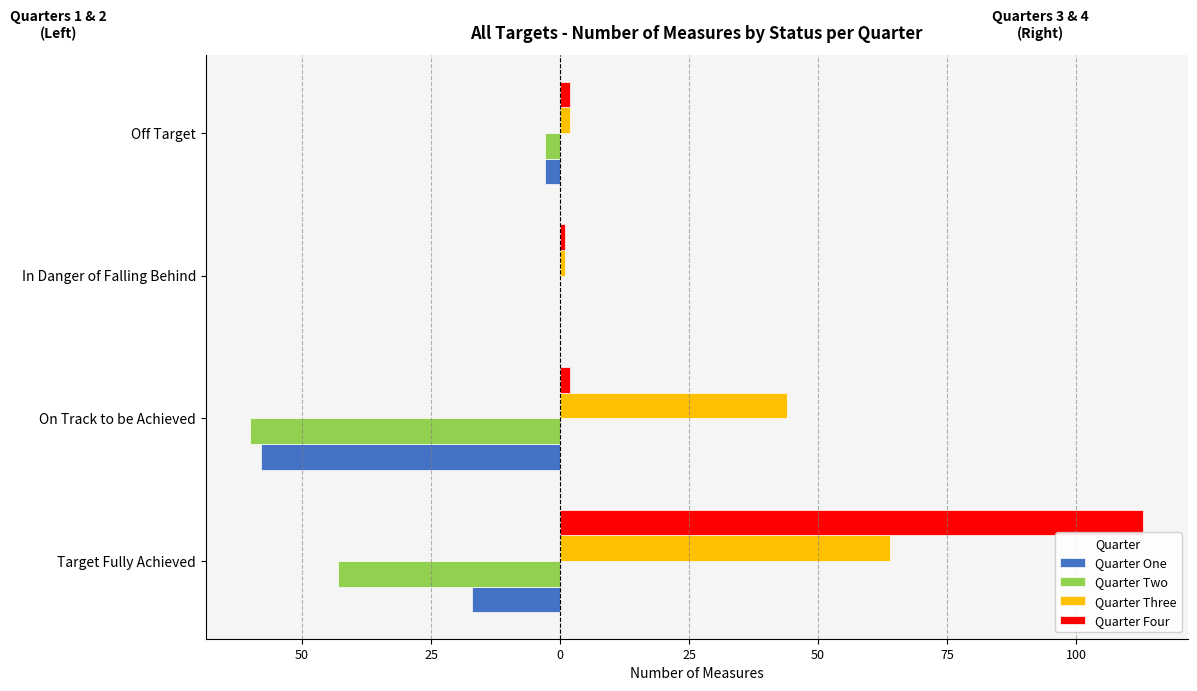

Rank the series by their maximum value, from lowest to highest.

Quarter One, Quarter Two, Quarter Three, Quarter Four